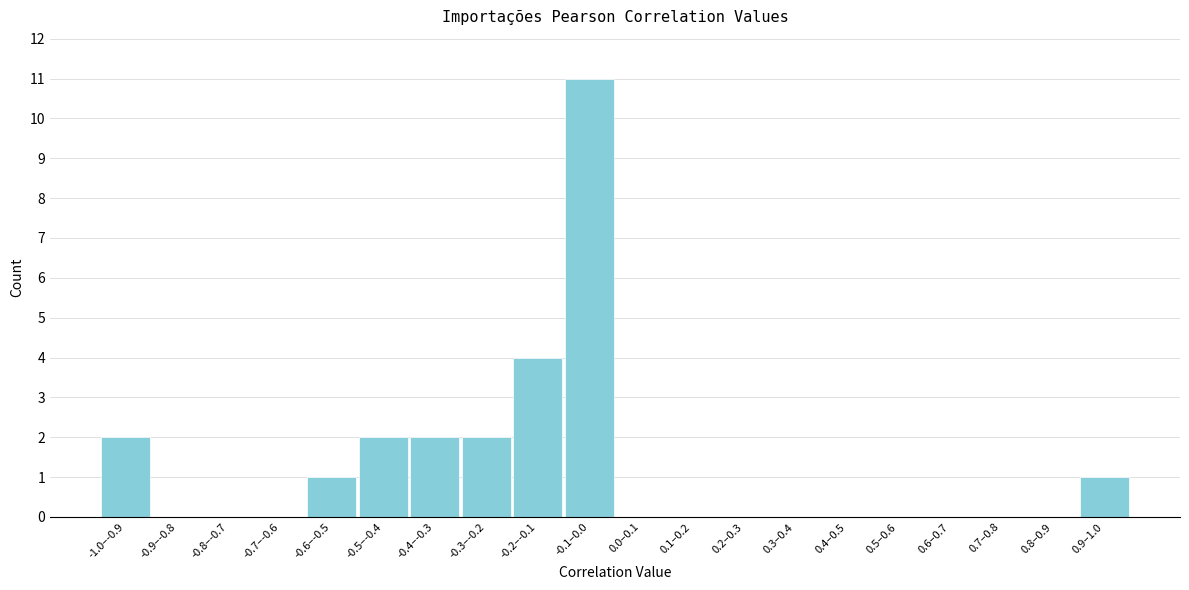

Reading left to right, list all the values displayed in this chart.

-1.0–-0.9=2	-0.9–-0.8=0	-0.8–-0.7=0	-0.7–-0.6=0	-0.6–-0.5=1	-0.5–-0.4=2	-0.4–-0.3=2	-0.3–-0.2=2	-0.2–-0.1=4	-0.1–0.0=11	0.0–0.1=0	0.1–0.2=0	0.2–0.3=0	0.3–0.4=0	0.4–0.5=0	0.5–0.6=0	0.6–0.7=0	0.7–0.8=0	0.8–0.9=0	0.9–1.0=1